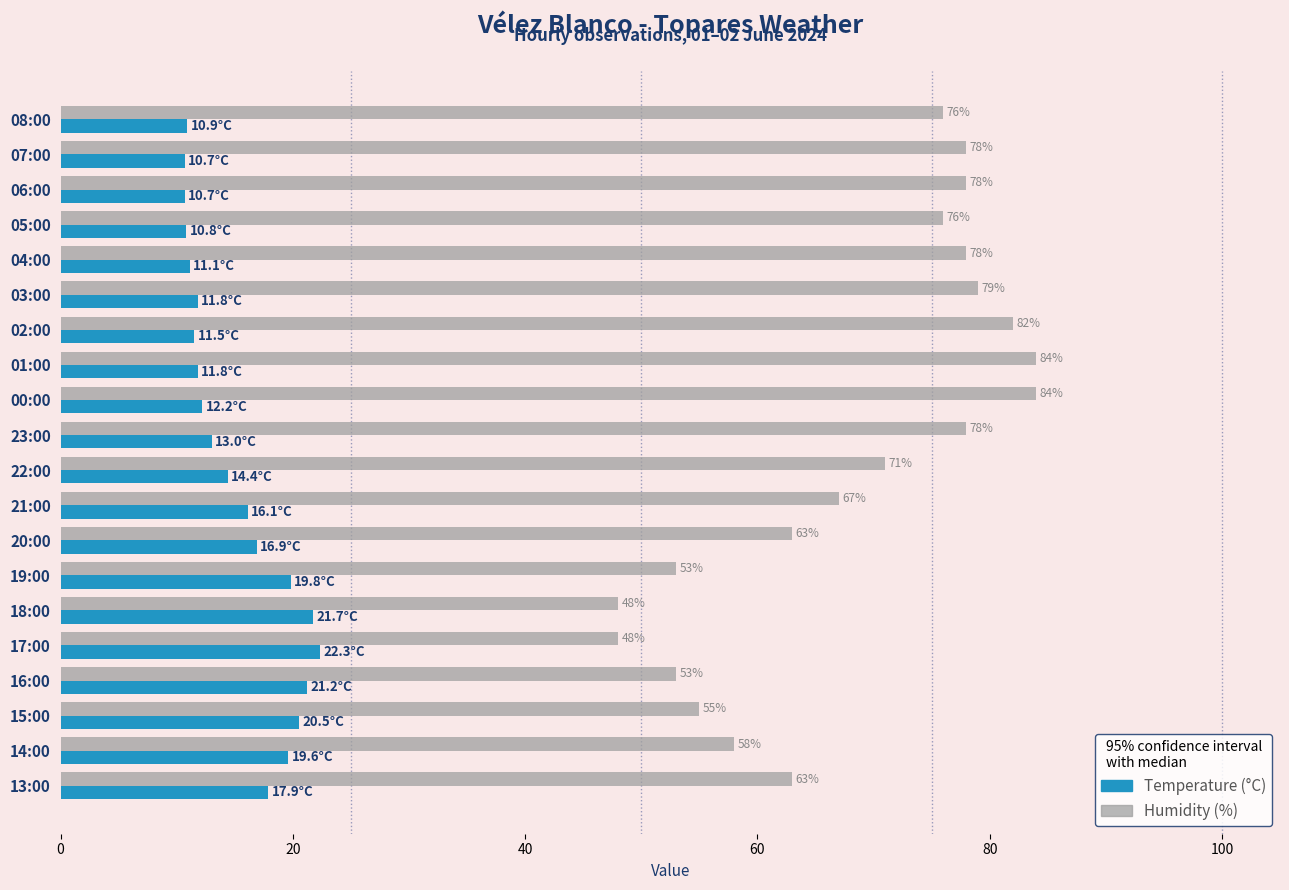

Which series has the largest range (max minus min)?

Humidity (%)